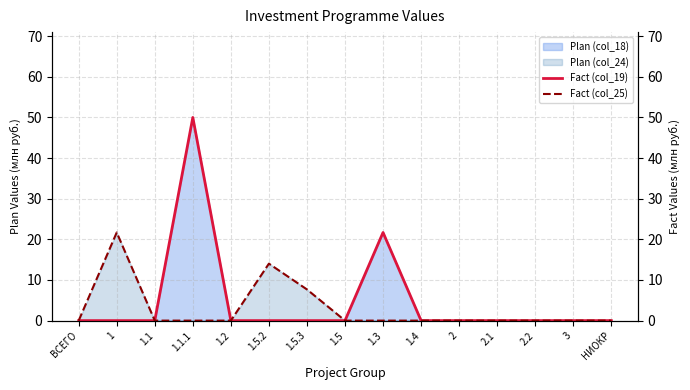

At which category does Fact (col_25) reach its first local peak?

1